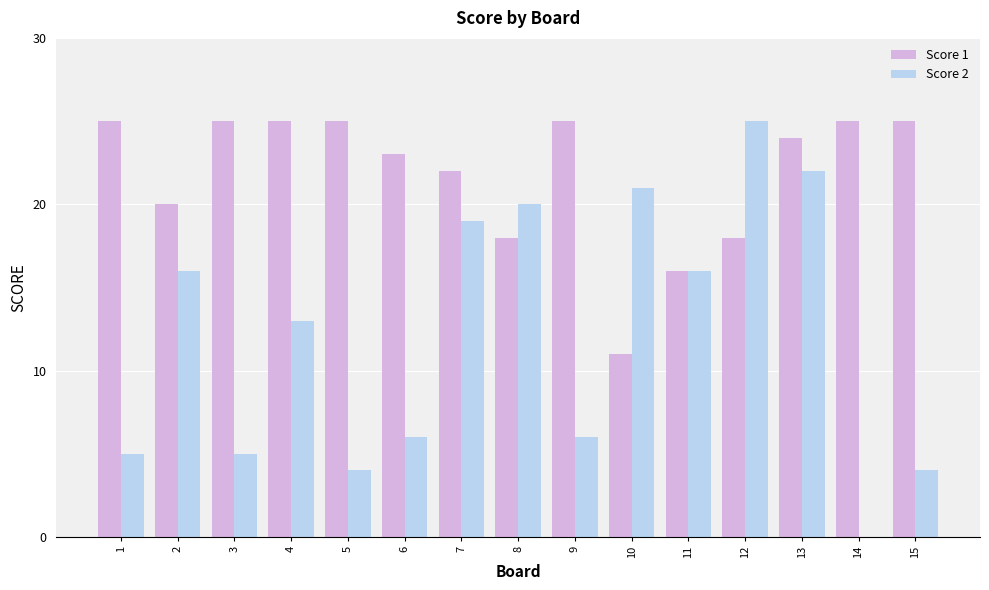

Is it true that Score 1 equals 24 at 13?

True